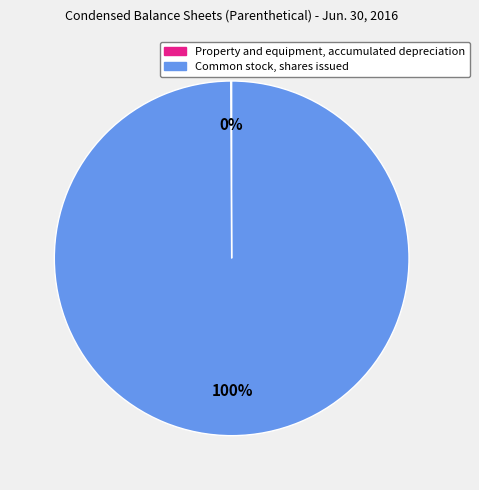

Does Common stock, shares issued represent more than half of the total?

Yes